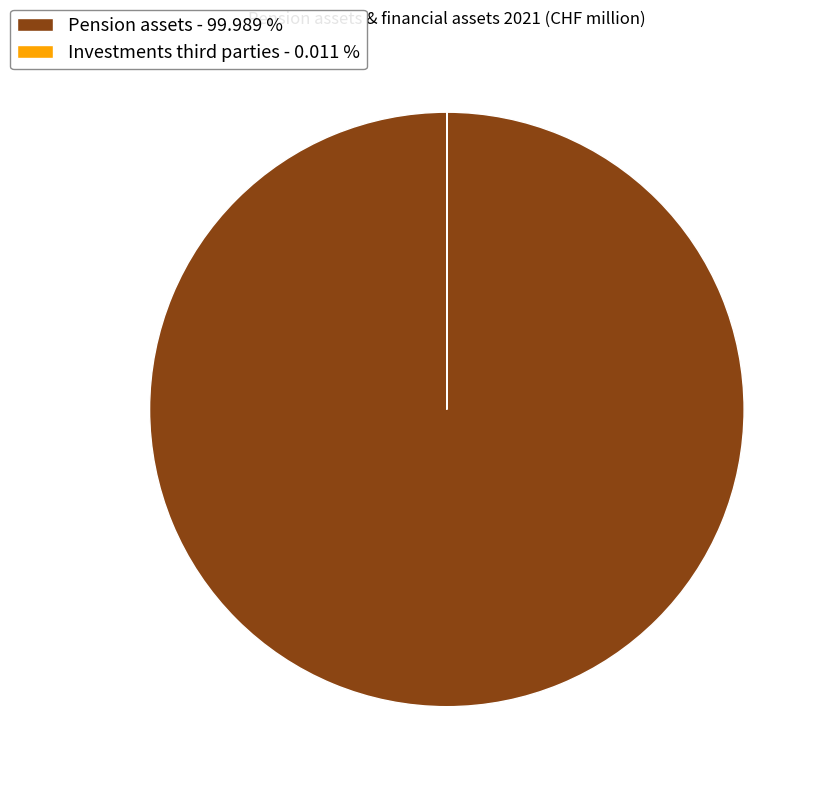

Which category accounts for the majority?

Pension assets